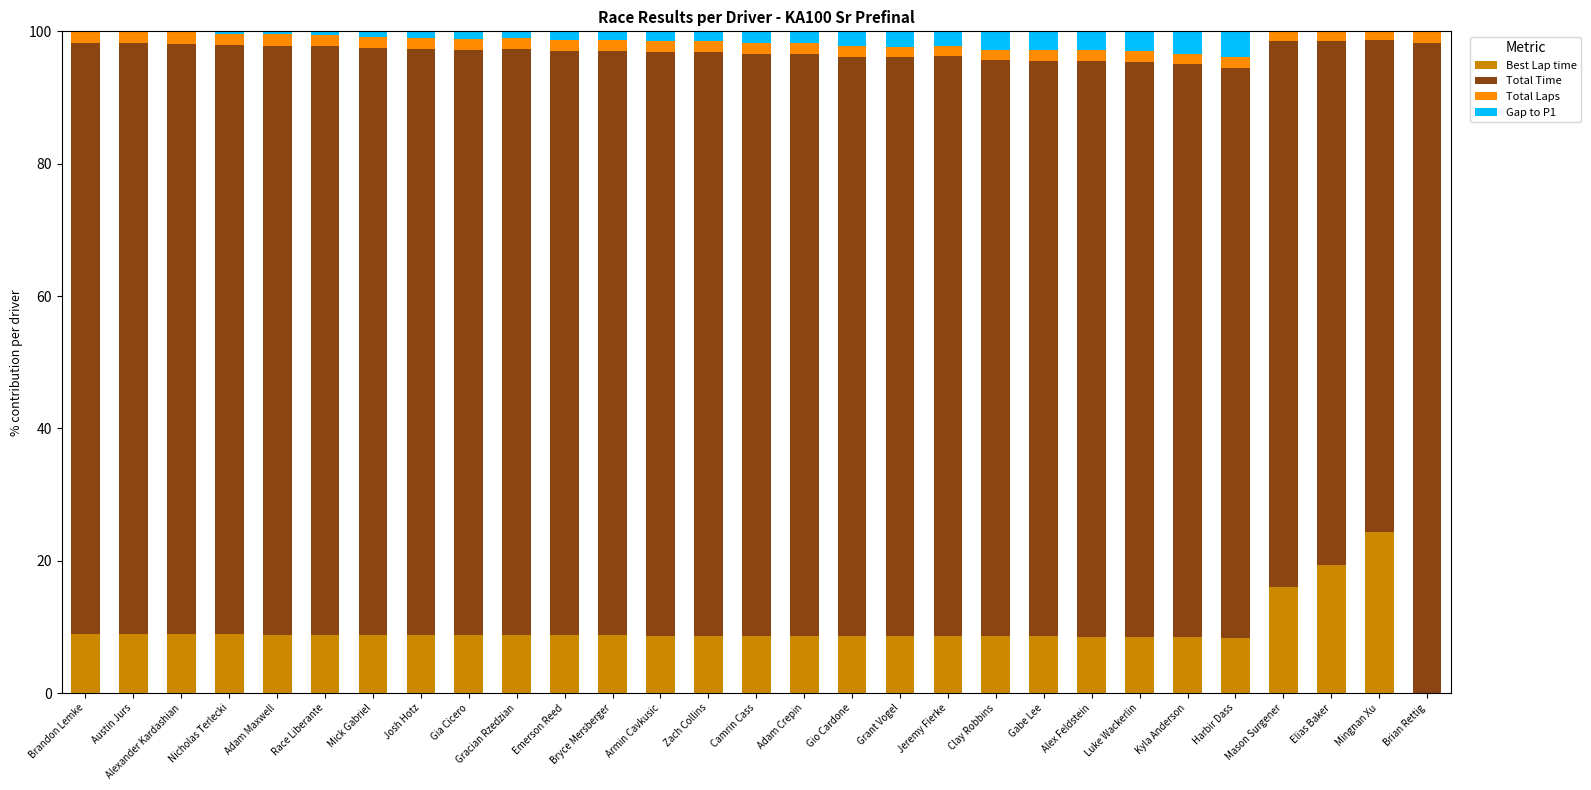

Does the chart contain stacked bars?

Yes